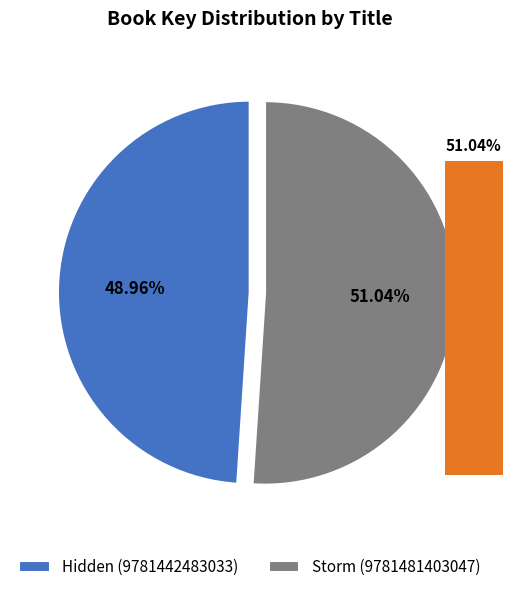

To the nearest percent, what is the combined percentage of Hidden (9781442483033) and Storm (9781481403047)?

100%